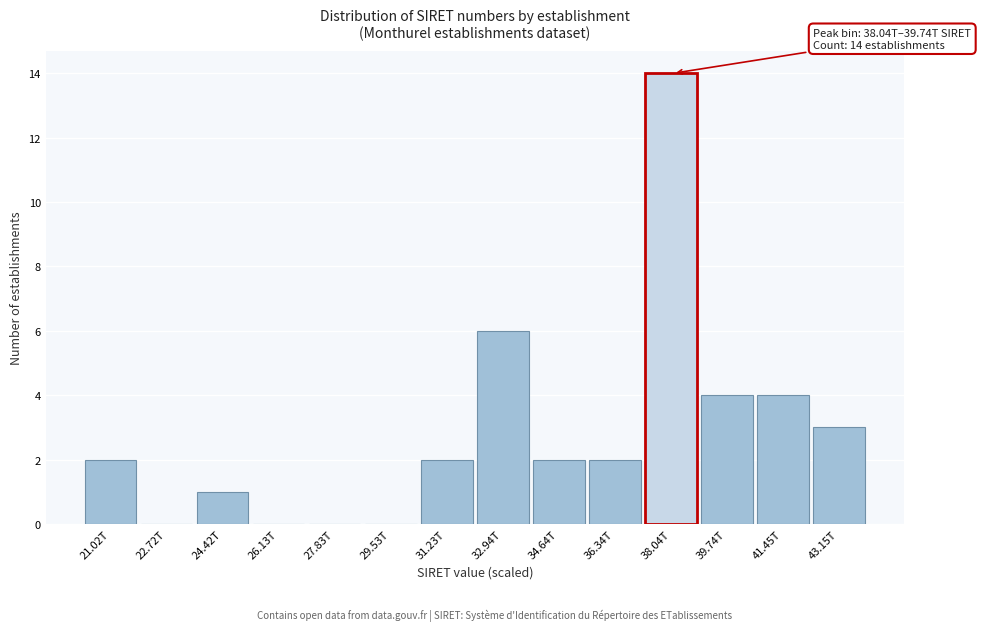

Reading right to left, extract all data points from this chart.

43.15T=3	41.45T=4	39.74T=4	38.04T=14	36.34T=2	34.64T=2	32.94T=6	31.23T=2	29.53T=0	27.83T=0	26.13T=0	24.42T=1	22.72T=0	21.02T=2